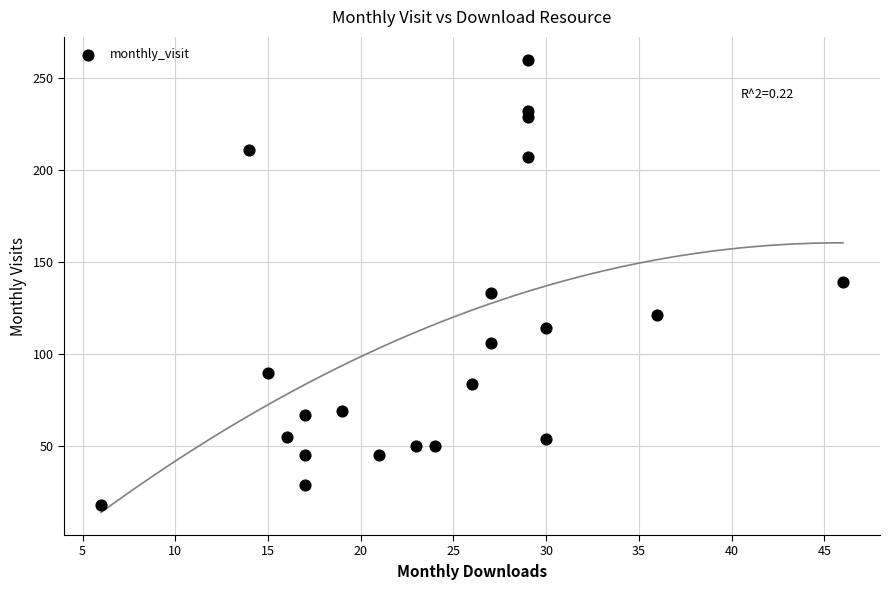

What is the range of Y values (max minus min)?

242